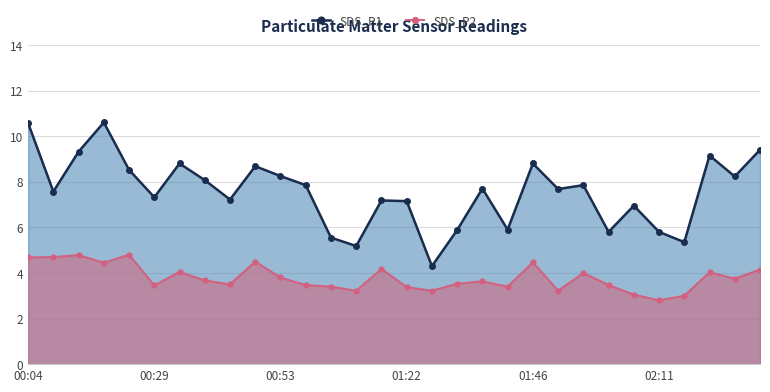

True or false: SDS_P1 and SDS_P2 intersect in this chart.

False